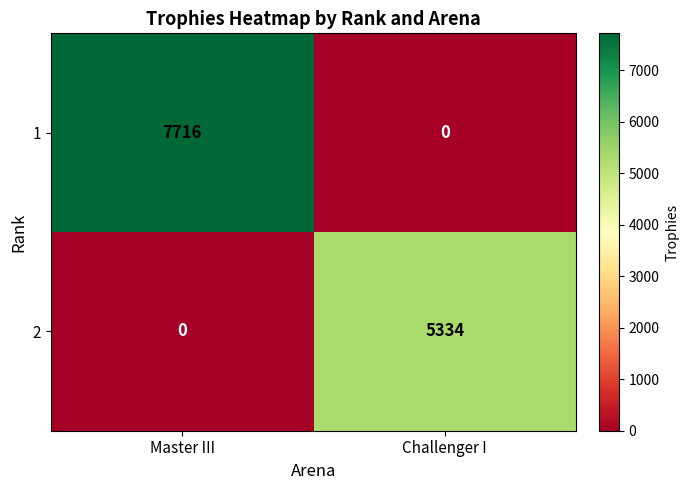

At which category is the sum across all series the highest?

Master III